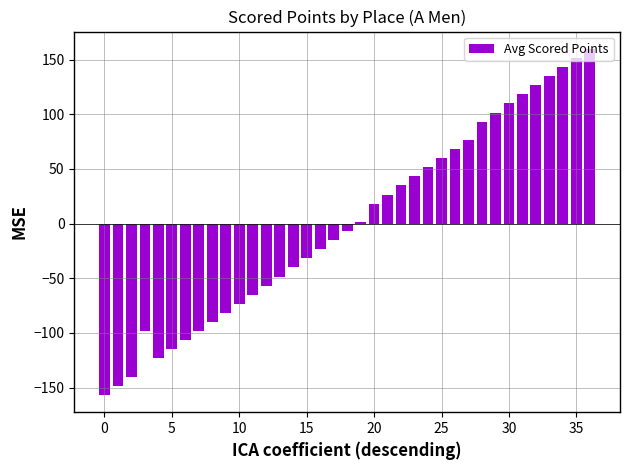

Reading left to right, what are all the values shown in this chart?

-156.8	-148.4	-140.1	-98.4	-123.4	-115.1	-106.8	-98.4	-90.1	-81.8	-73.4	-65.1	-56.8	-48.4	-40.1	-31.8	-23.4	-15.1	-6.8	1.6	18.2	26.6	34.9	43.2	51.6	59.9	68.2	76.6	93.2	101.6	109.9	118.2	126.6	134.9	143.2	151.6	159.9